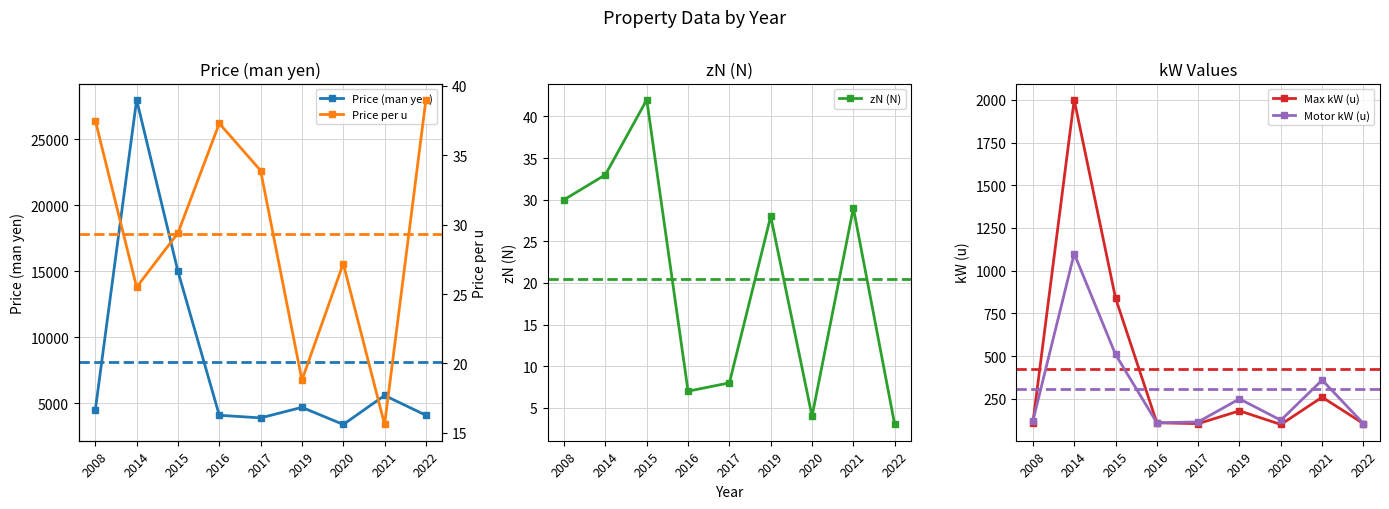

What is the difference between the Price (man yen) values at 2020 and 2021?

2200